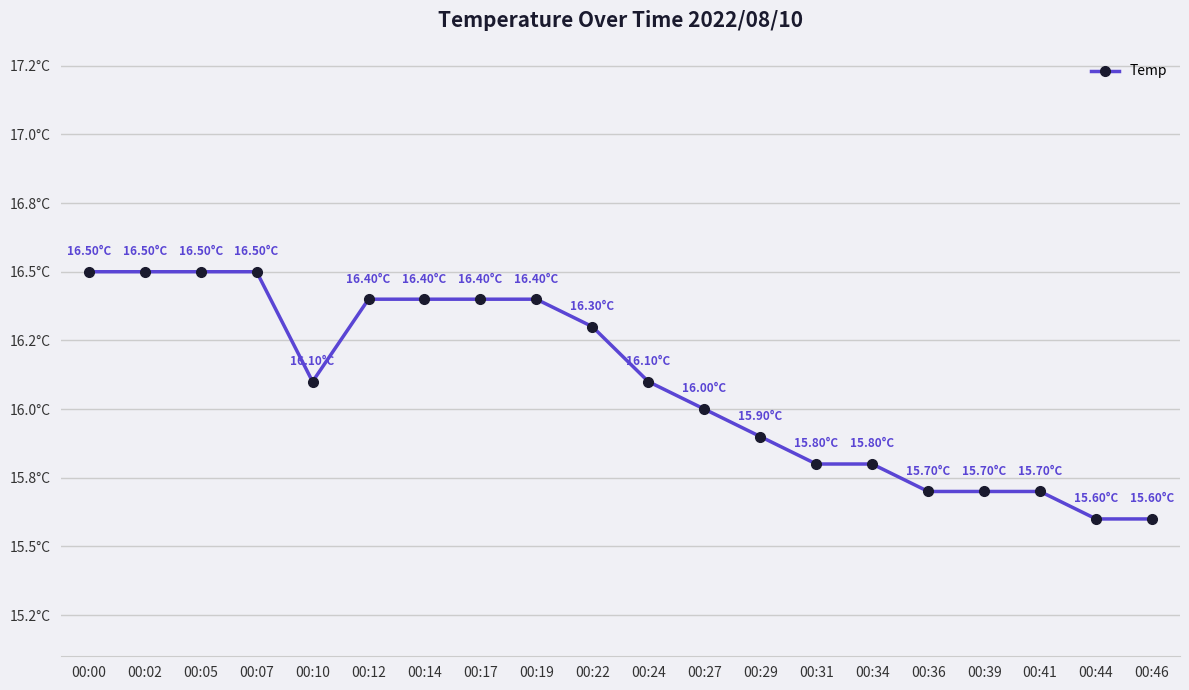

Count the values in the range 15 to 16.

9